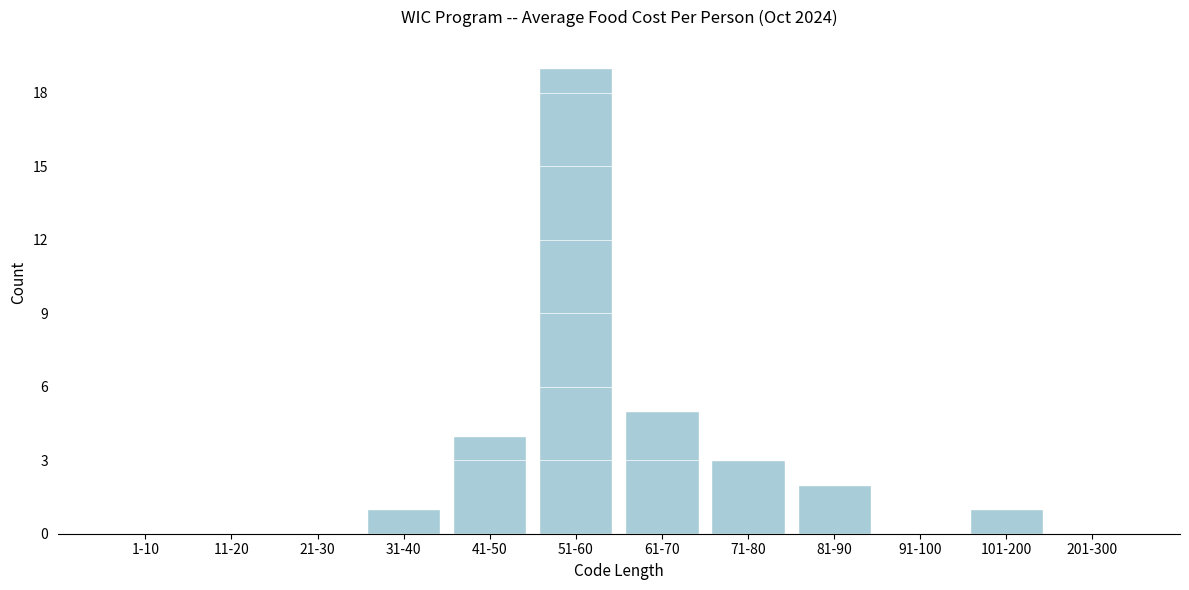

Reading right to left, transcribe all the data shown in this chart.

201-300=0	101-200=1	91-100=0	81-90=2	71-80=3	61-70=5	51-60=19	41-50=4	31-40=1	21-30=0	11-20=0	1-10=0